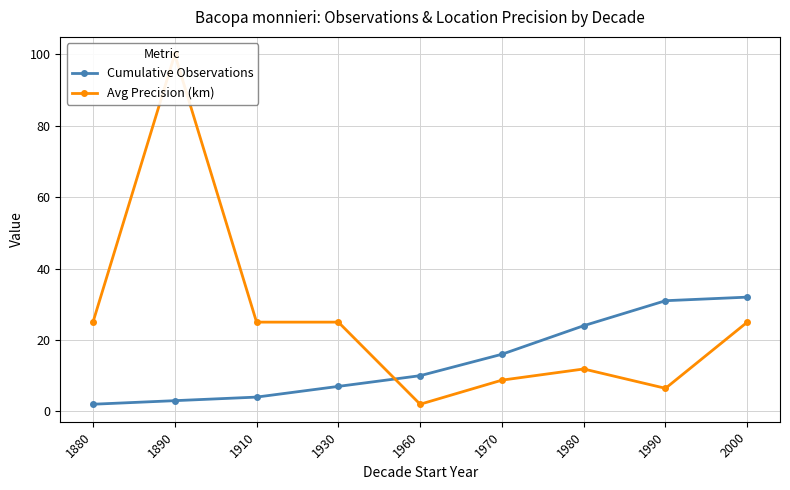

What is the difference between the maximum and second lowest values in the Cumulative Observations series?

29